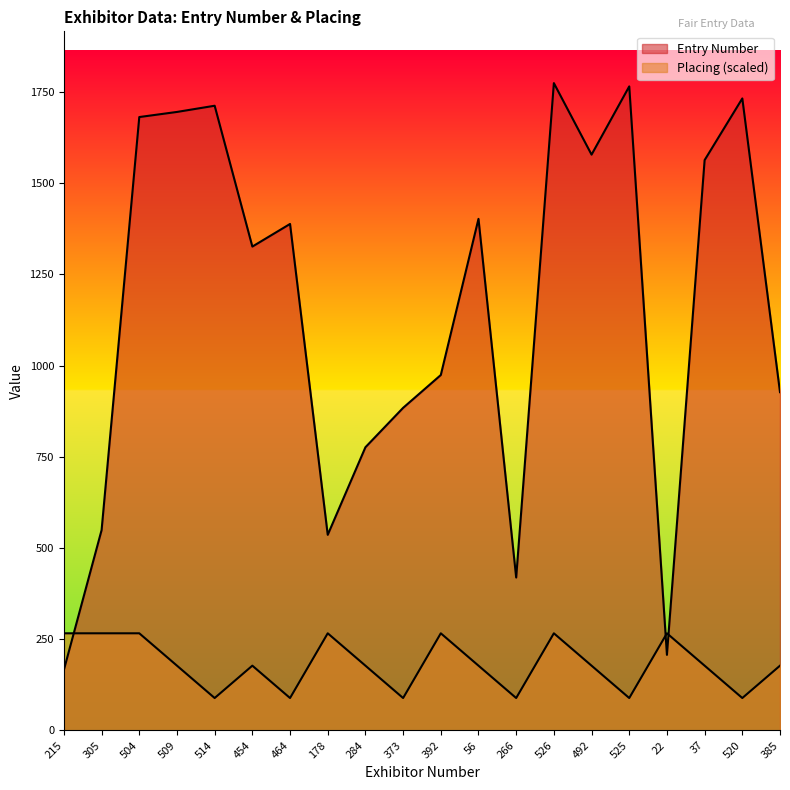

At how many categories does at least one series exceed 1400?

9